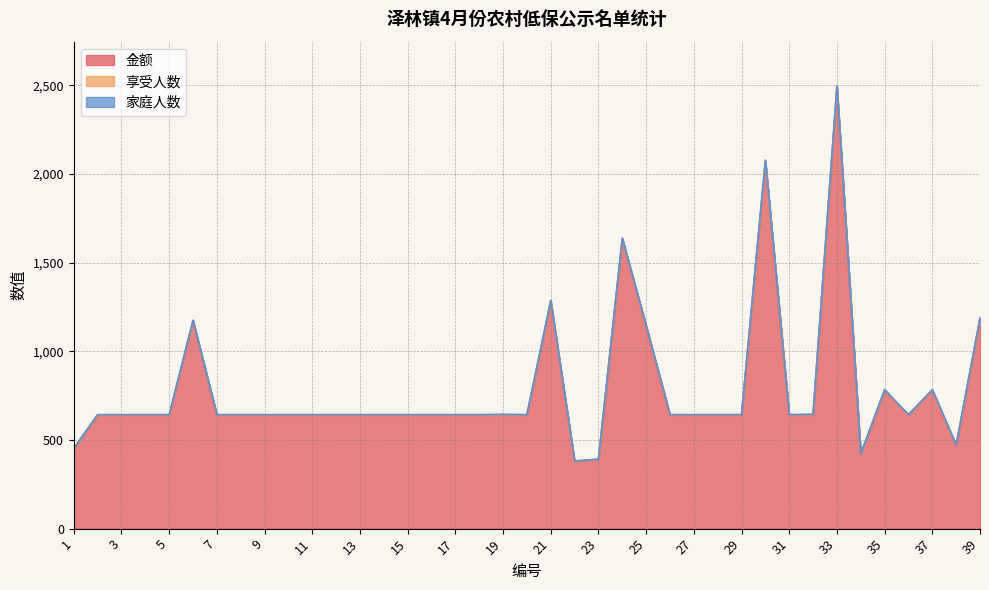

Count the number of categories in the chart.

39